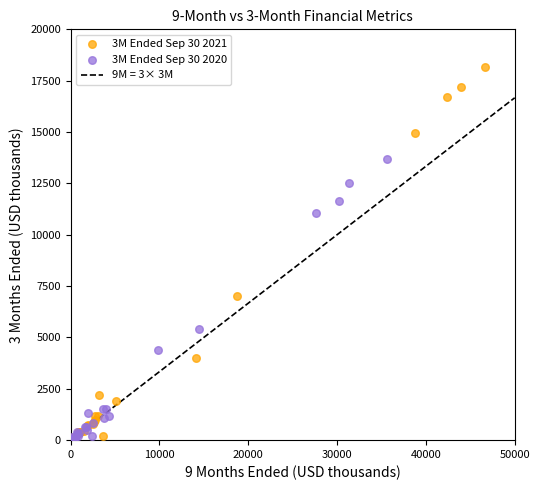

Which series has the widest spread of Y values?

3M Ended Sep 30 2021